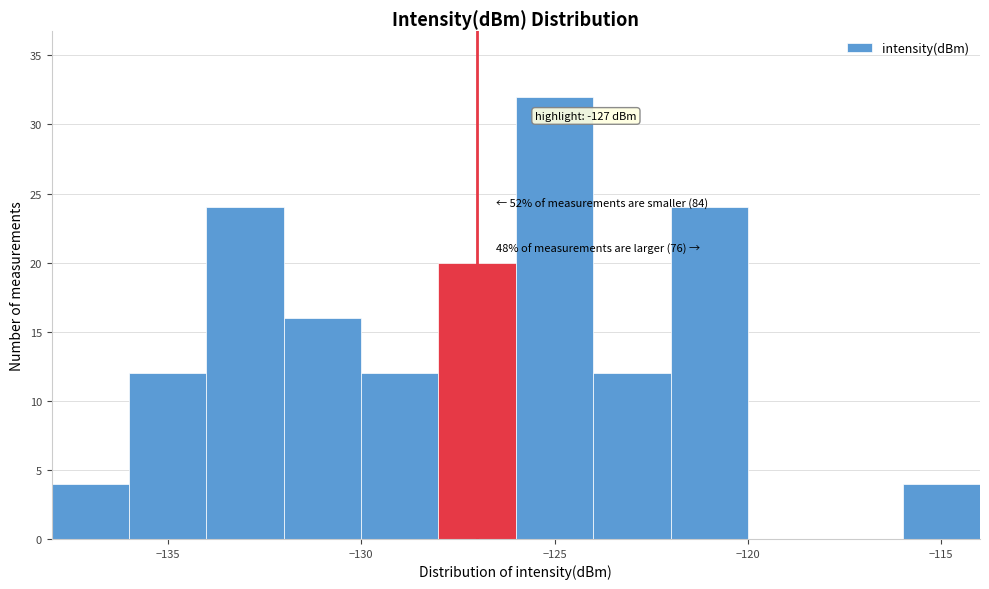

Over which range of the x-axis is the bar tallest?

-126 to -124